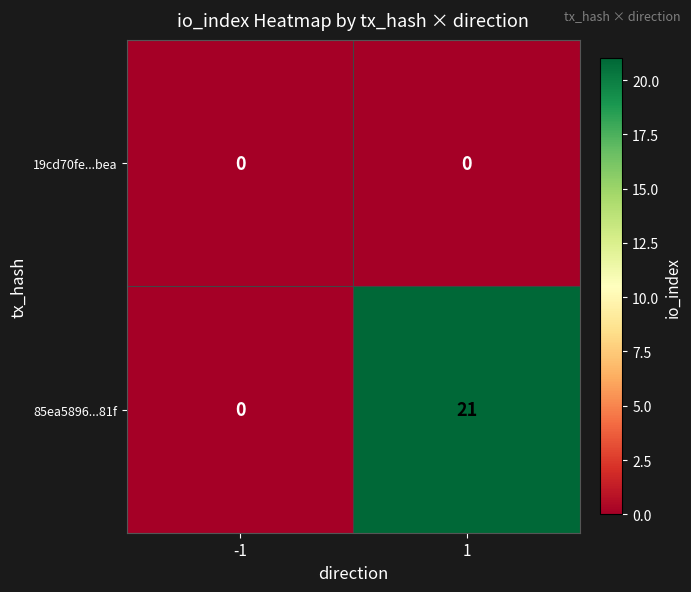

Which series changed the most between -1 and 1?

85ea5896...81f